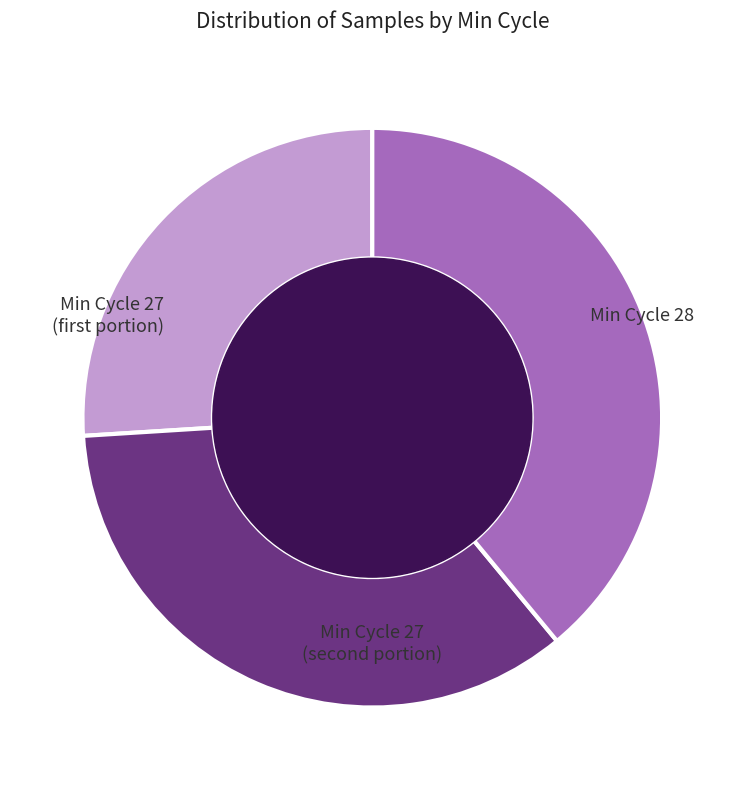

Is there any slice that represents more than half of the pie?

No